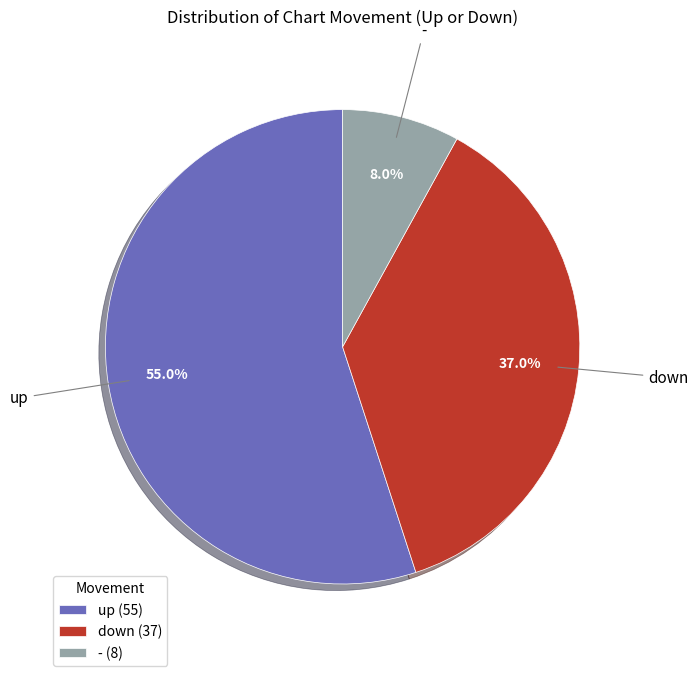

Which slice is the largest?

up